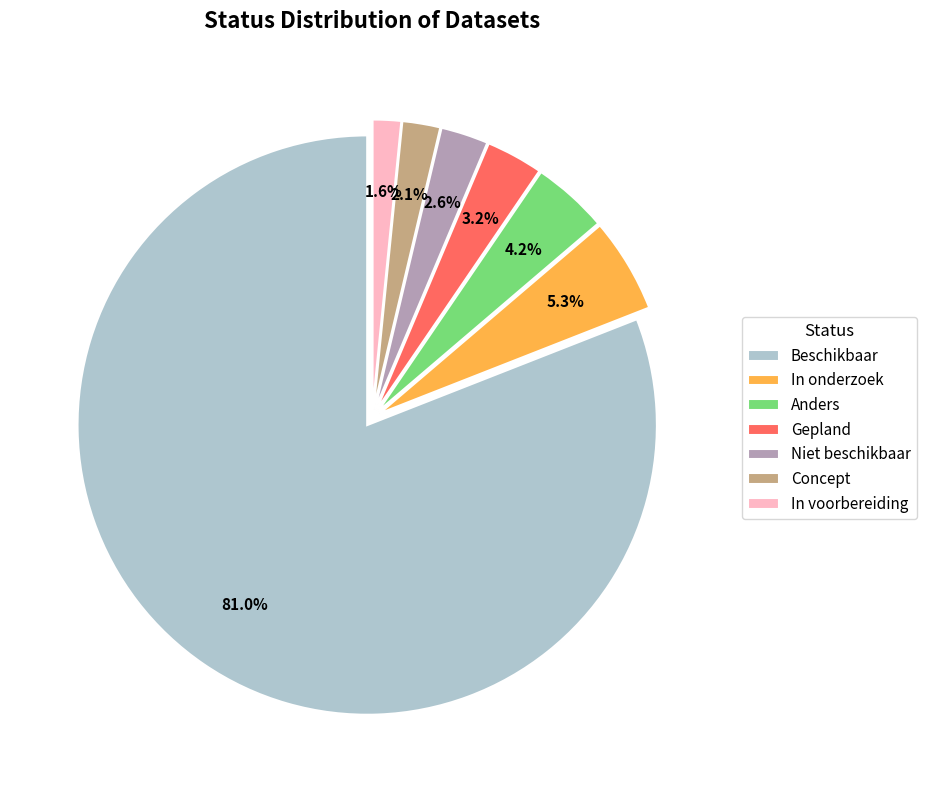

What portion of the pie excludes Beschikbaar?

19.0%